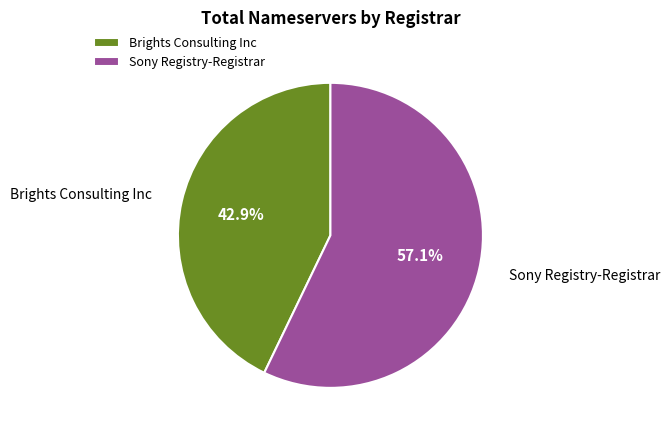

Combined, what portion of the pie is Sony Registry-Registrar and Brights Consulting Inc?

100.0%